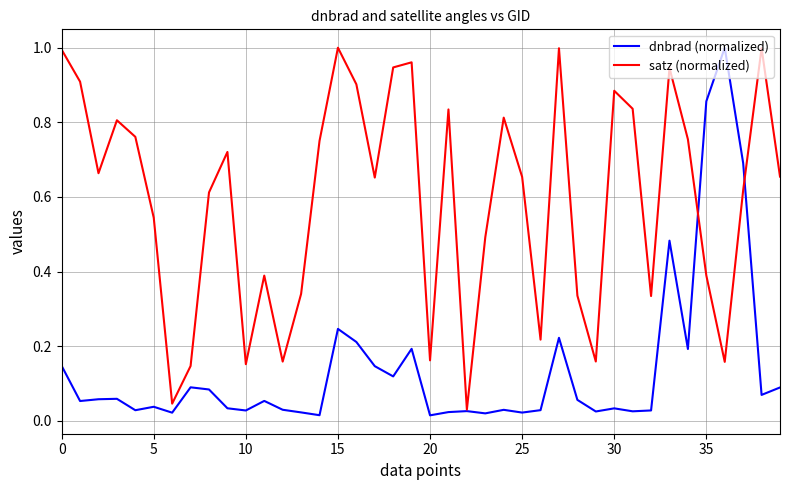

Rank the series by their average value, from lowest to highest.

dnbrad (normalized), satz (normalized)